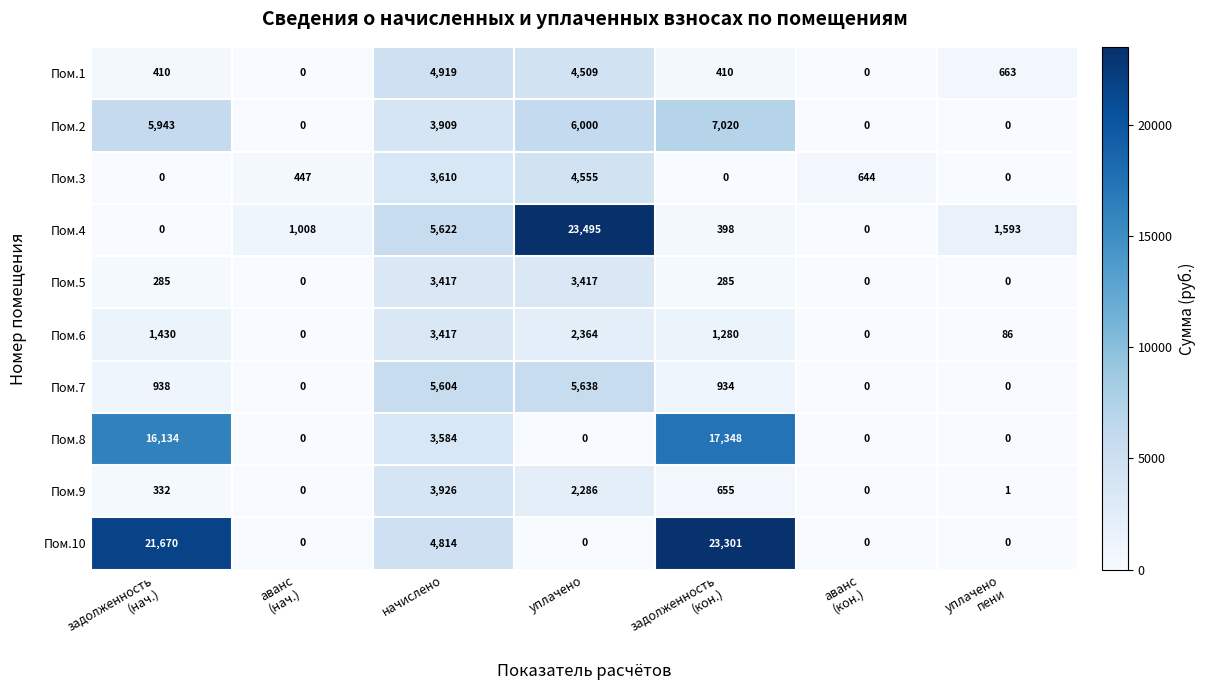

Read the Пом.3 value at уплачено, to the nearest 100.

4600